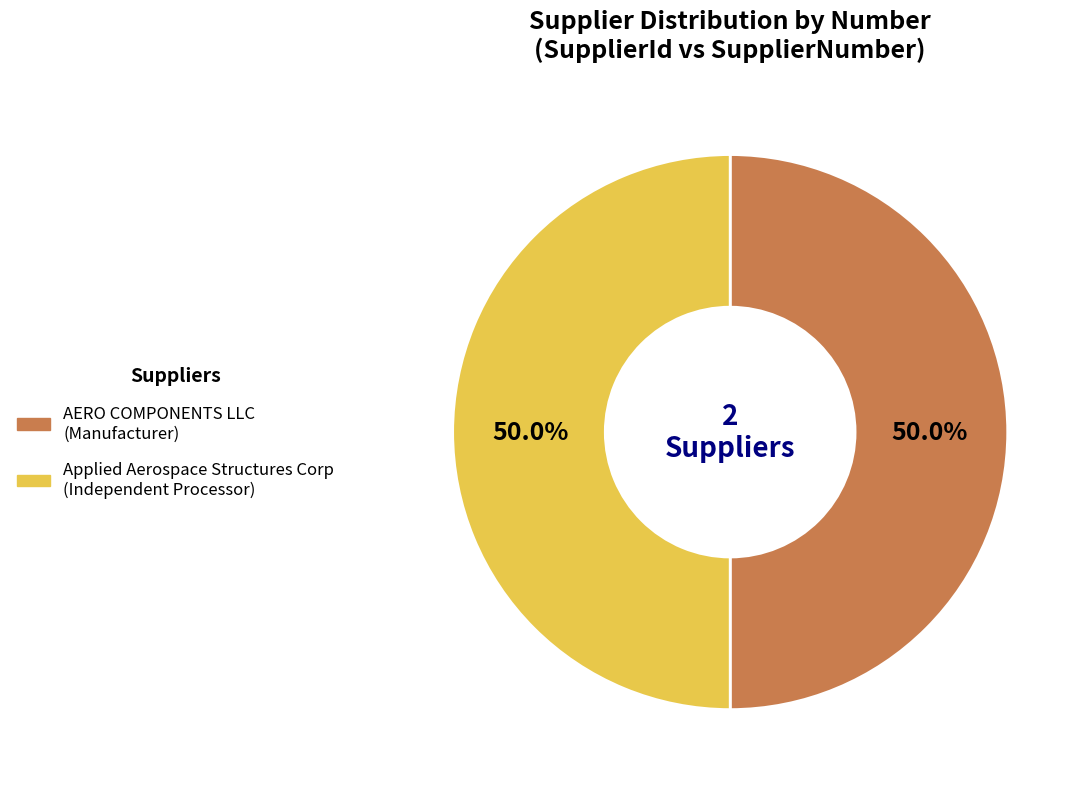

To the nearest percent, what portion does AERO COMPONENTS LLC represent?

50%